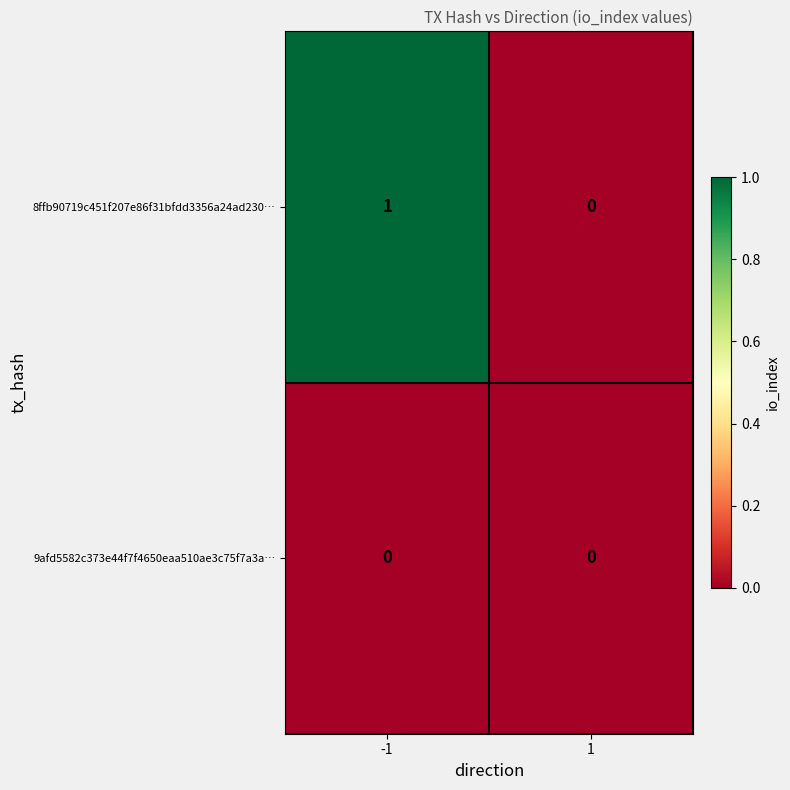

The 8ffb90719c451f207e86f31bfdd3356a24ad230… series shows 2 at -1. True or false?

False